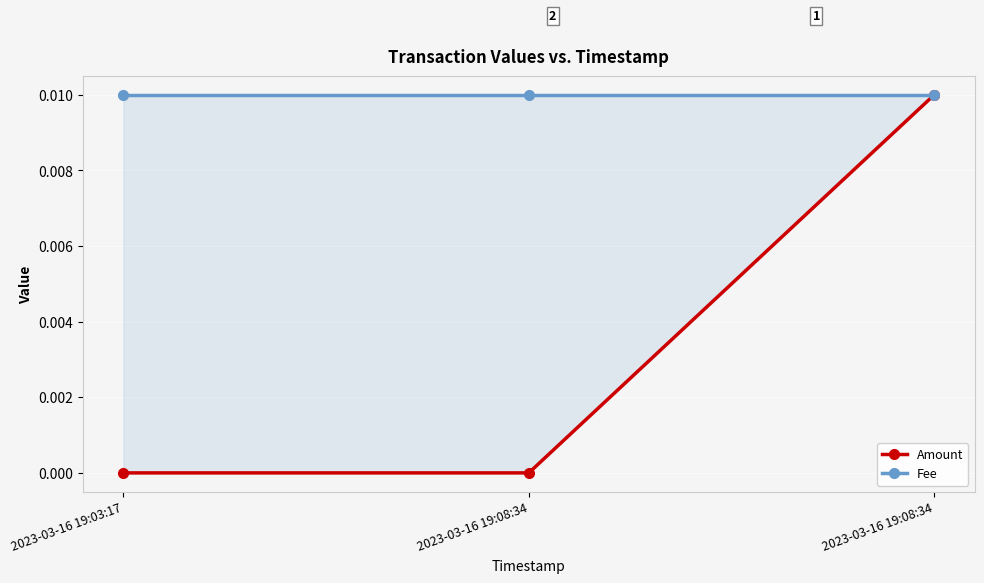

Is it true that Amount equals 0.0 at 2023-03-16 19:08:34?

True